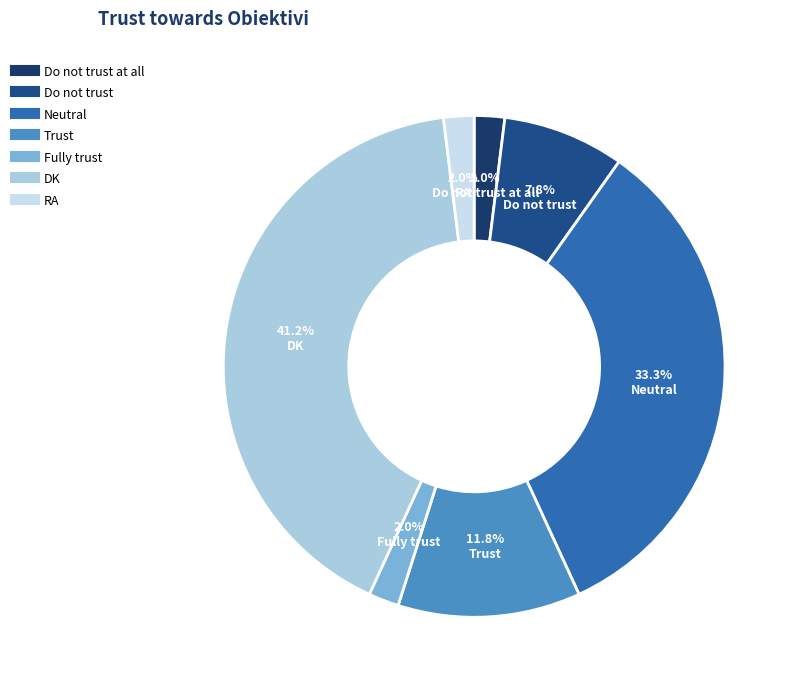

How many slices are in this pie chart?

7